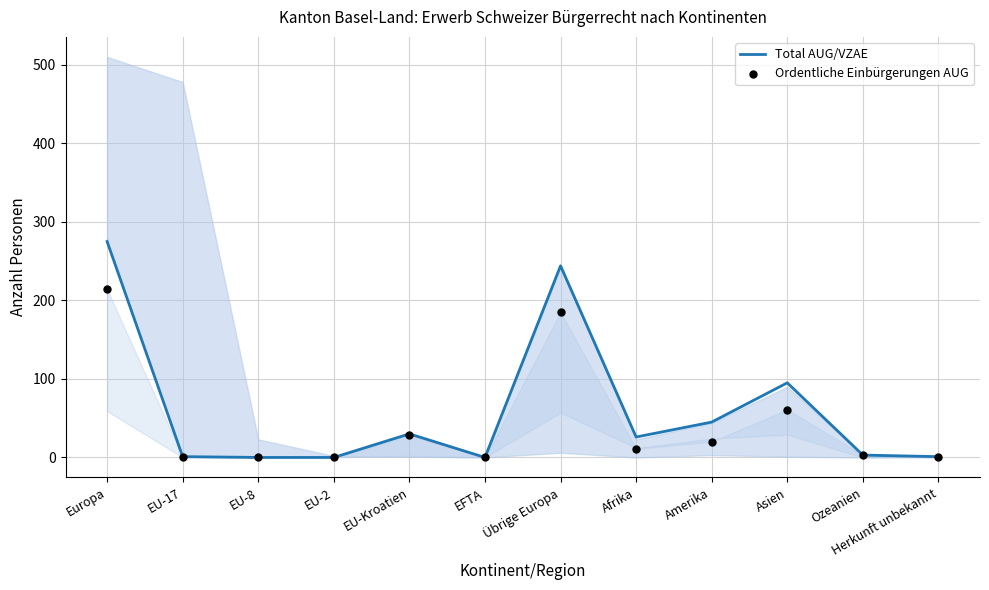

What is the total value across all series at Asien?

156